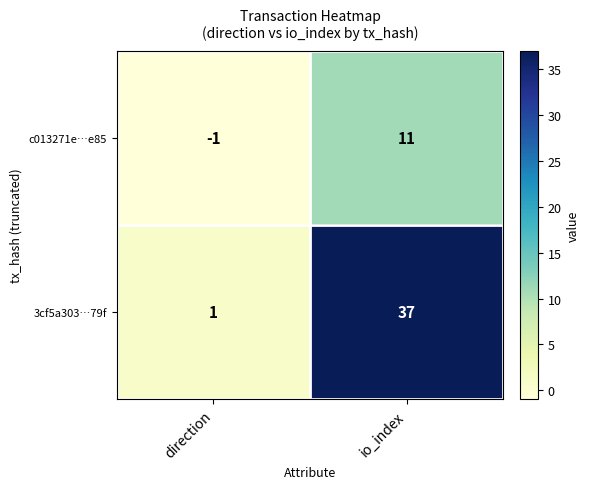

What is the sum of the c013271e…e85 values at direction and io_index?

10